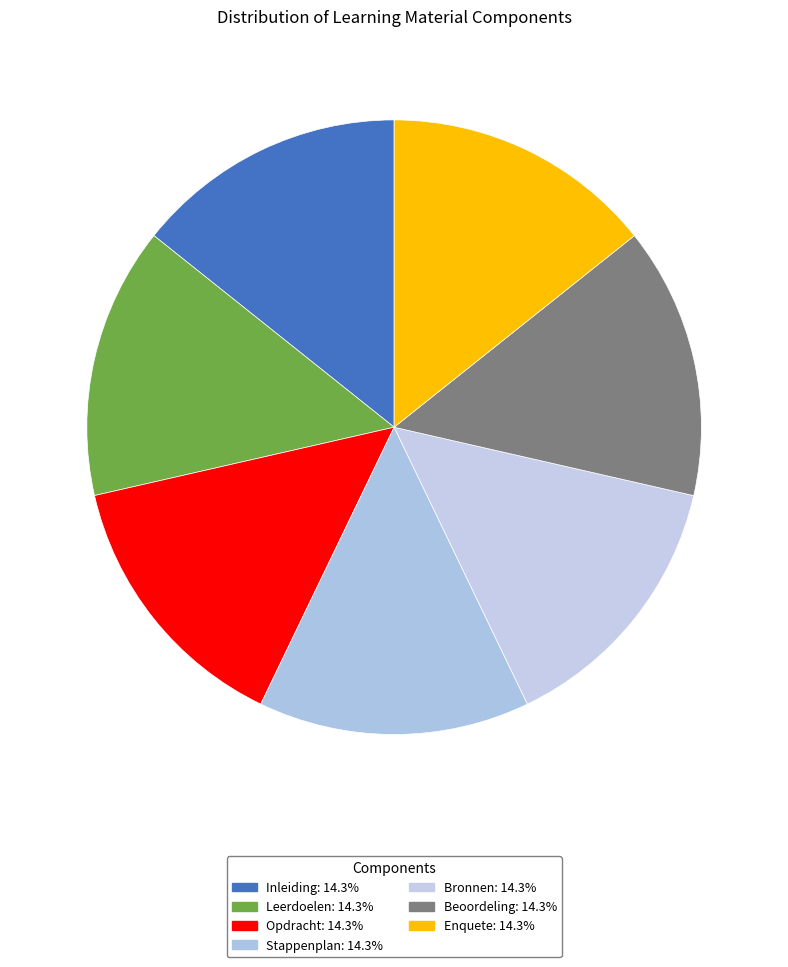

How much of the chart is everything except Enquete?

85.7%